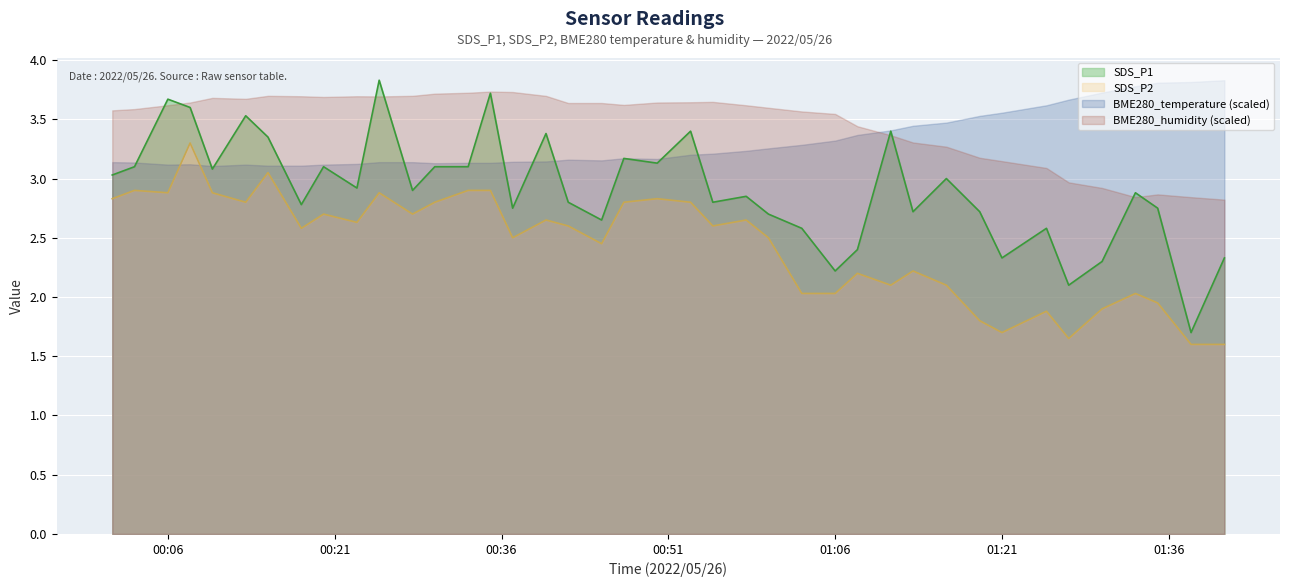

True or false: SDS_P2 and SDS_P1 intersect in this chart.

False